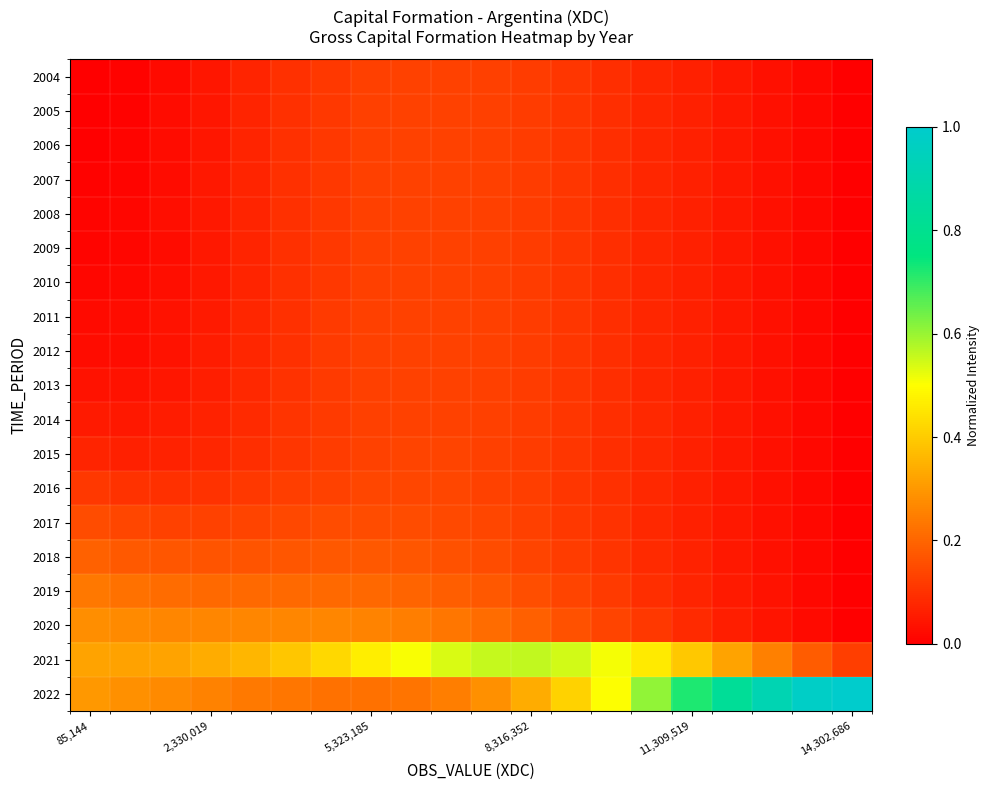

At which category is the sum across all series the highest?

9